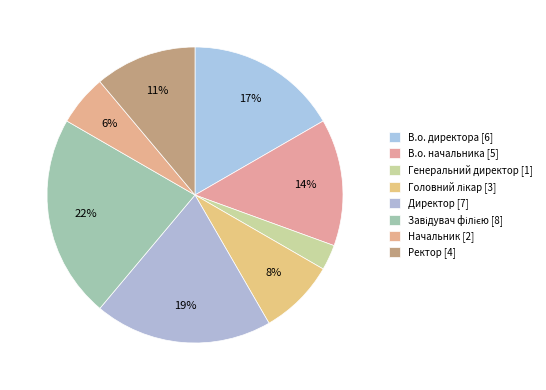

Rank the categories by value from lowest to highest.

Генеральний директор, Начальник, Головний лікар, Ректор, В.о. начальника, В.о. директора, Директор, Завідувач філією